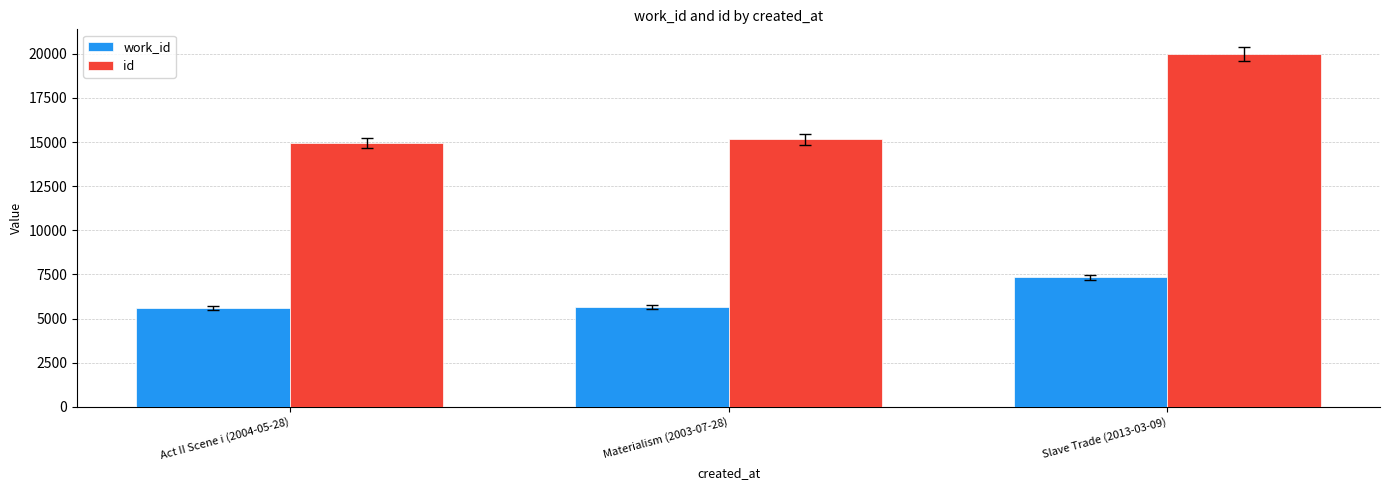

Read the work_id value at Materialism (2003-07-28), to the nearest 50.

5700